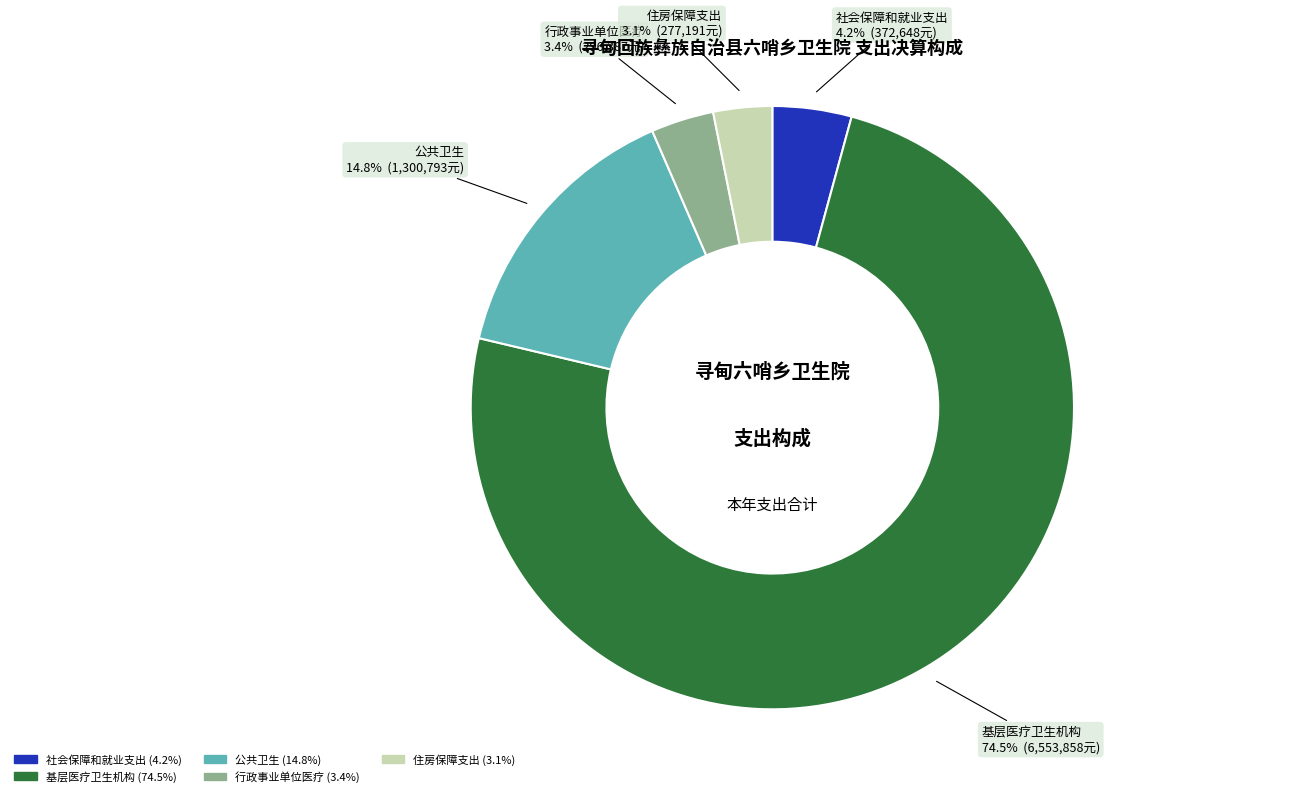

What is the majority slice?

基层医疗卫生机构